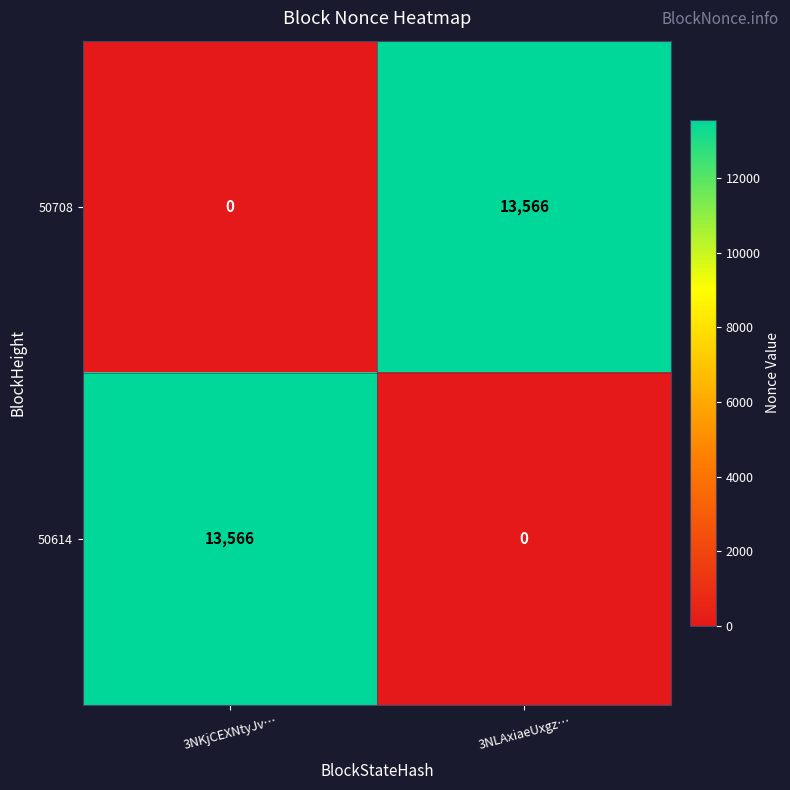

What value does the 50614 series have at 3NKjCEXNtyJv…?

13566